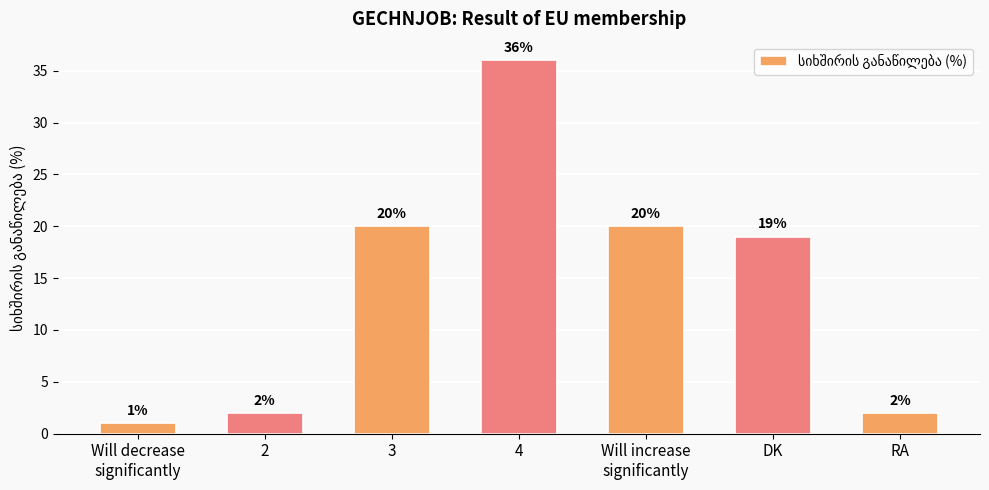

Where is the data nearest to the value 18?

DK